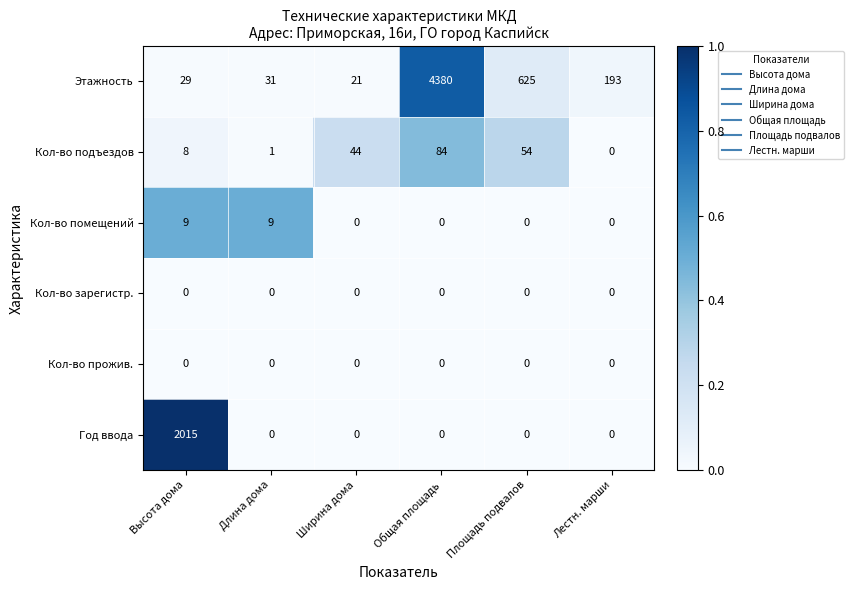

At which category does the chart reach its peak across all series?

Общая площадь